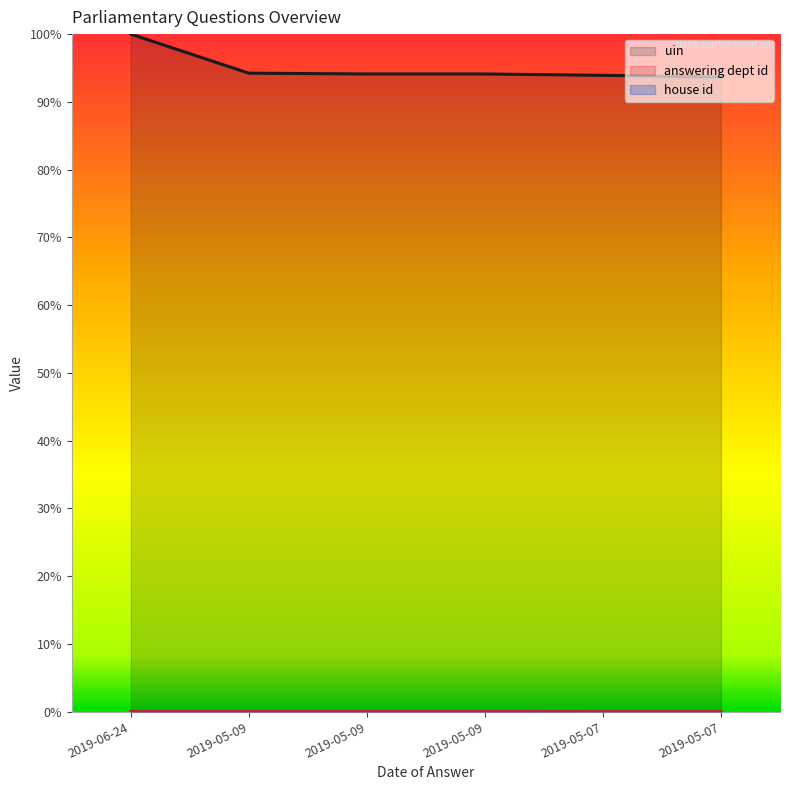

True or false: uin has more than 2 points higher than both neighbors.

False